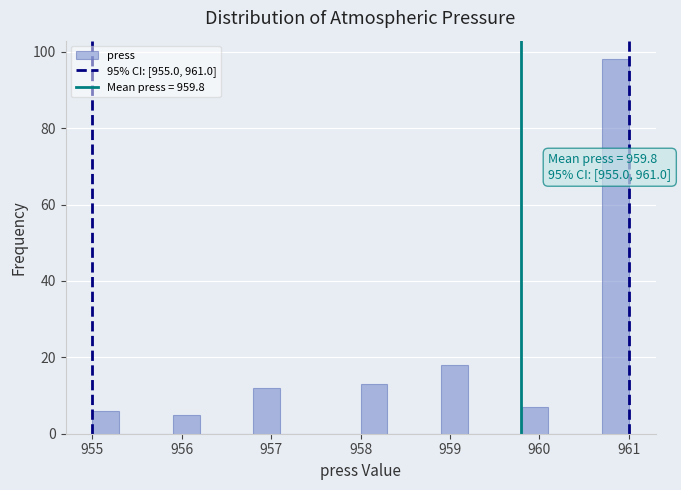

Around what value on the x-axis is the tallest bar? Give the approximate position of its centre, as read against the axis.

960.9